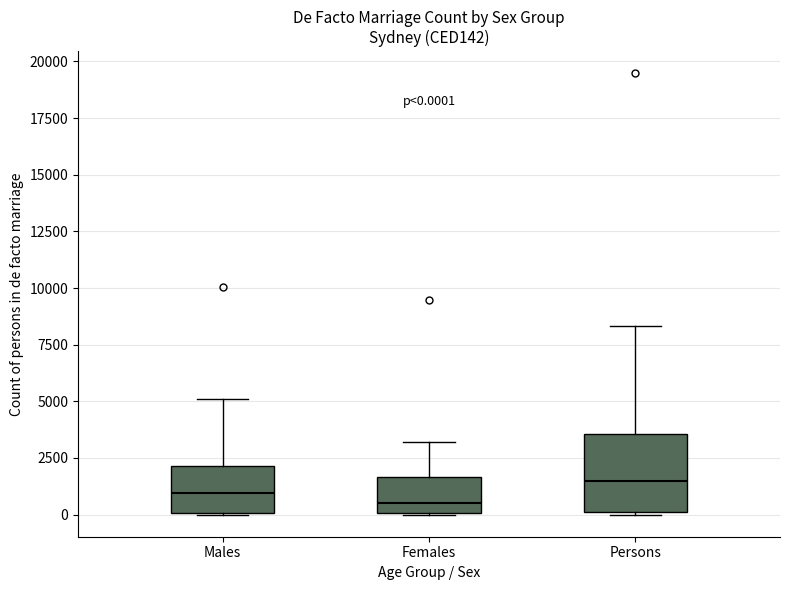

Which box's median line is the highest?

Persons